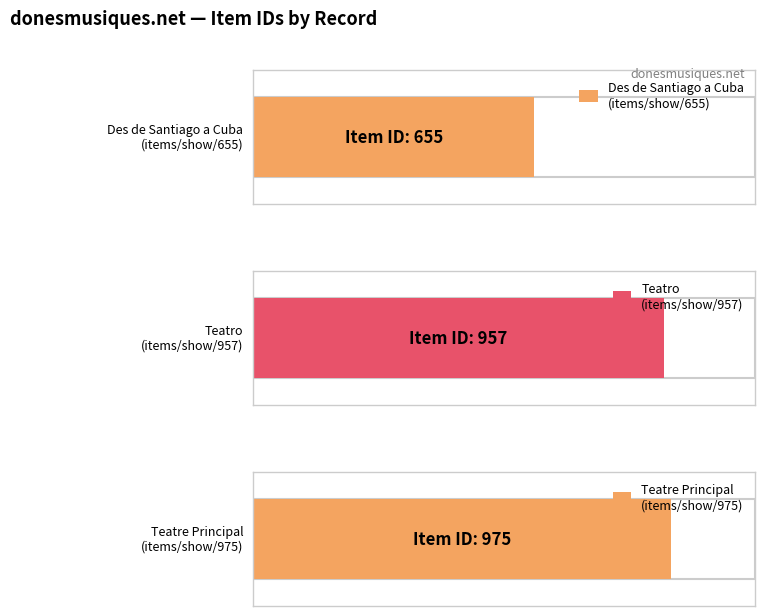

What is the maximum value shown in the chart?

975